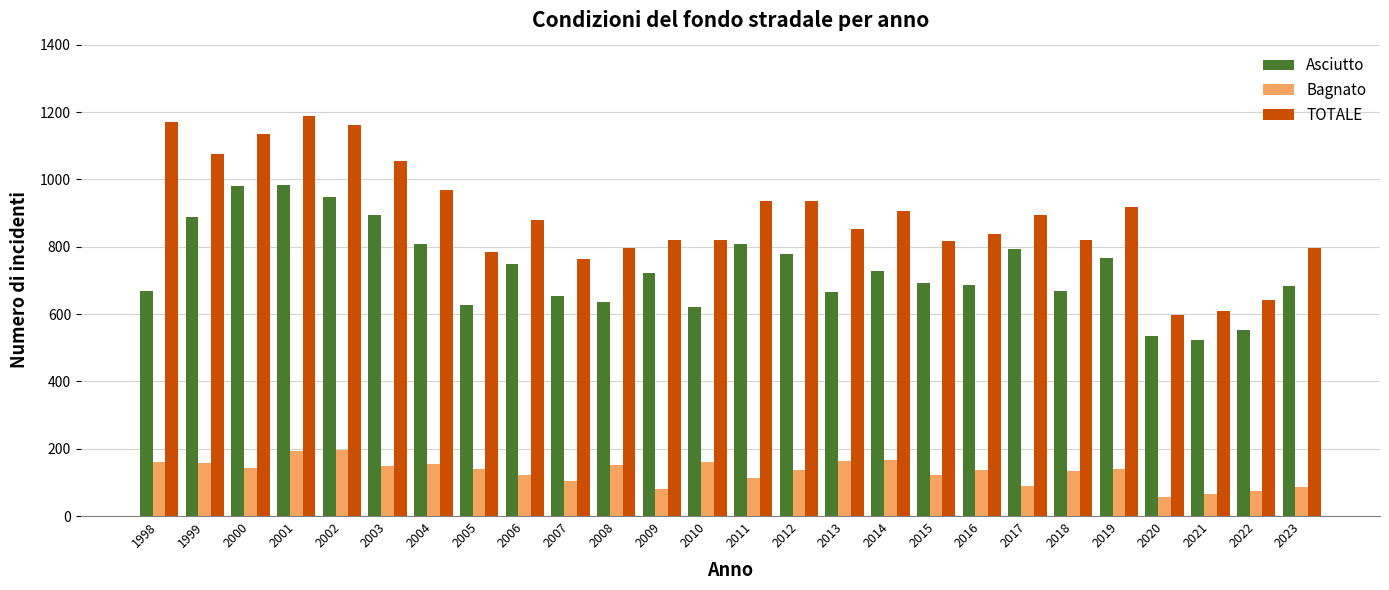

True or false: Bagnato has a value of 160 at 2010.

True